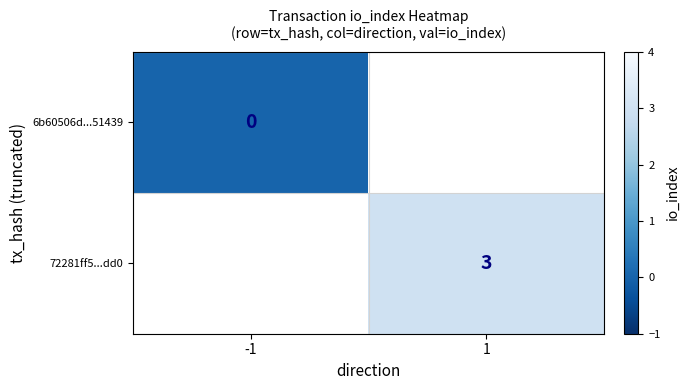

True or false: 72281ff5...dd0 has a value of 3 at 1.

True